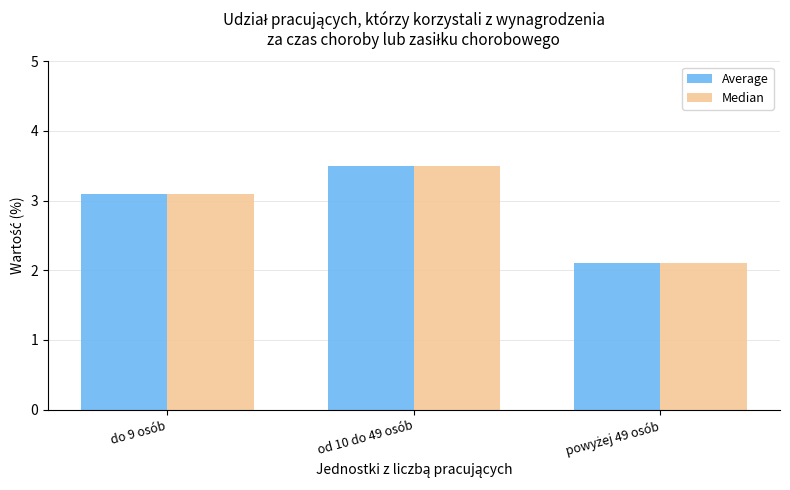

Are the bars grouped side by side (vs. stacked)?

Yes